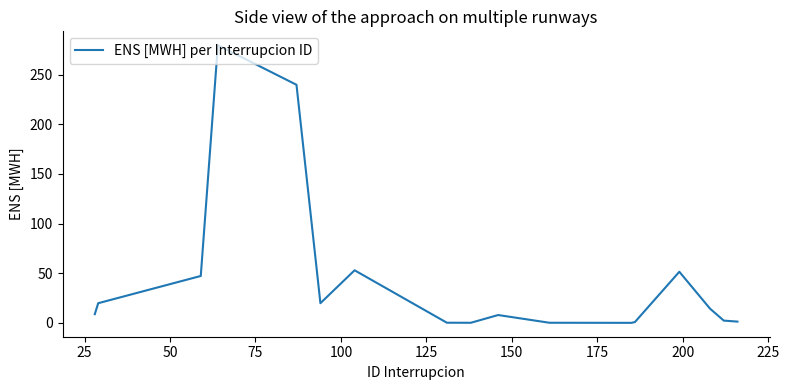

What is the maximum value shown in the chart?

279.7